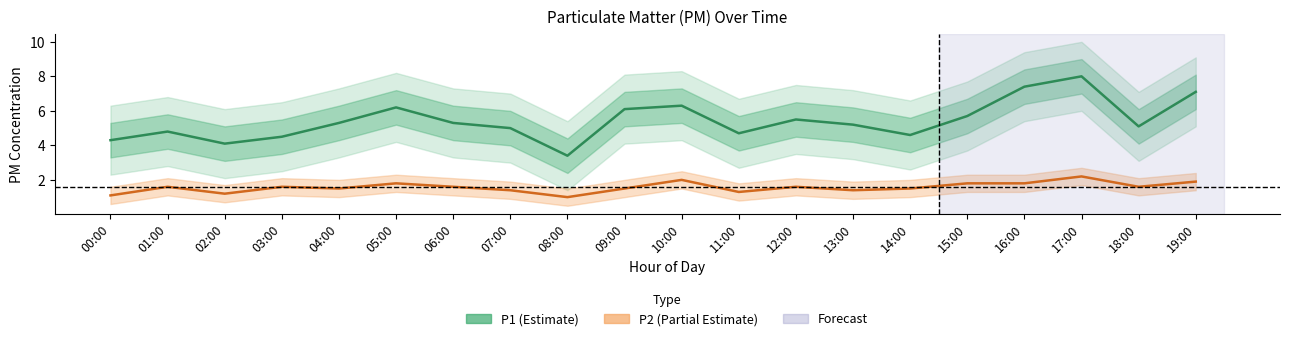

Where is the first local maximum for P1?

01:00